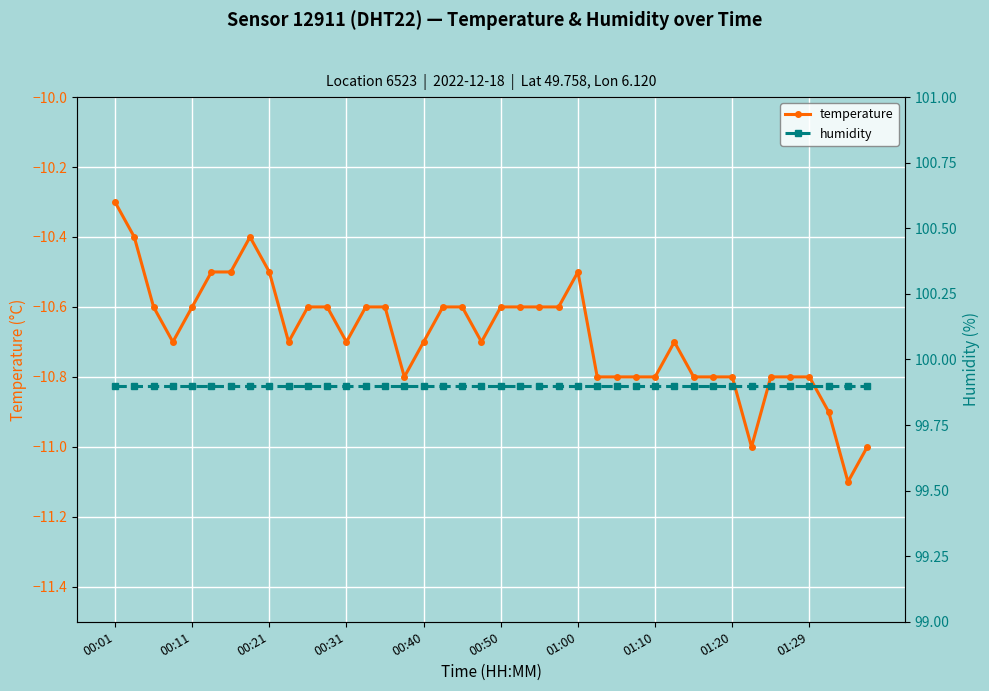

True or false: humidity and temperature intersect in this chart.

False